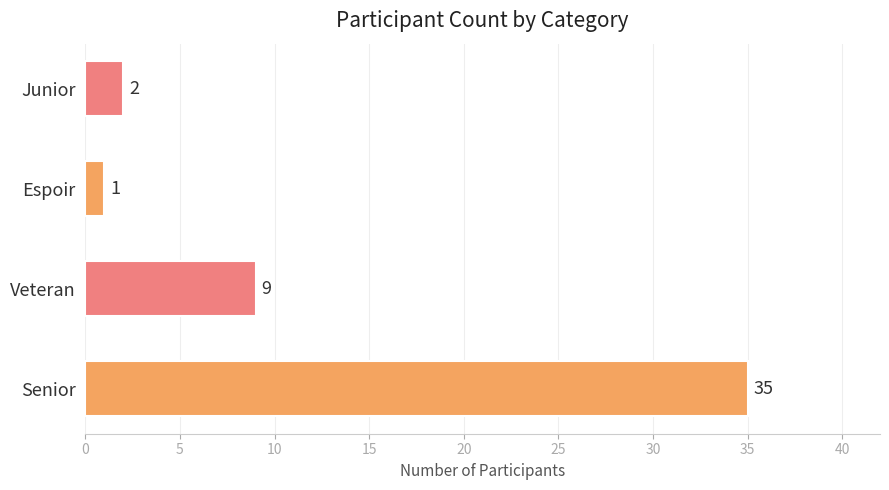

Reading bottom to top, list all the values displayed in this chart.

Senior=35	Veteran=9	Espoir=1	Junior=2